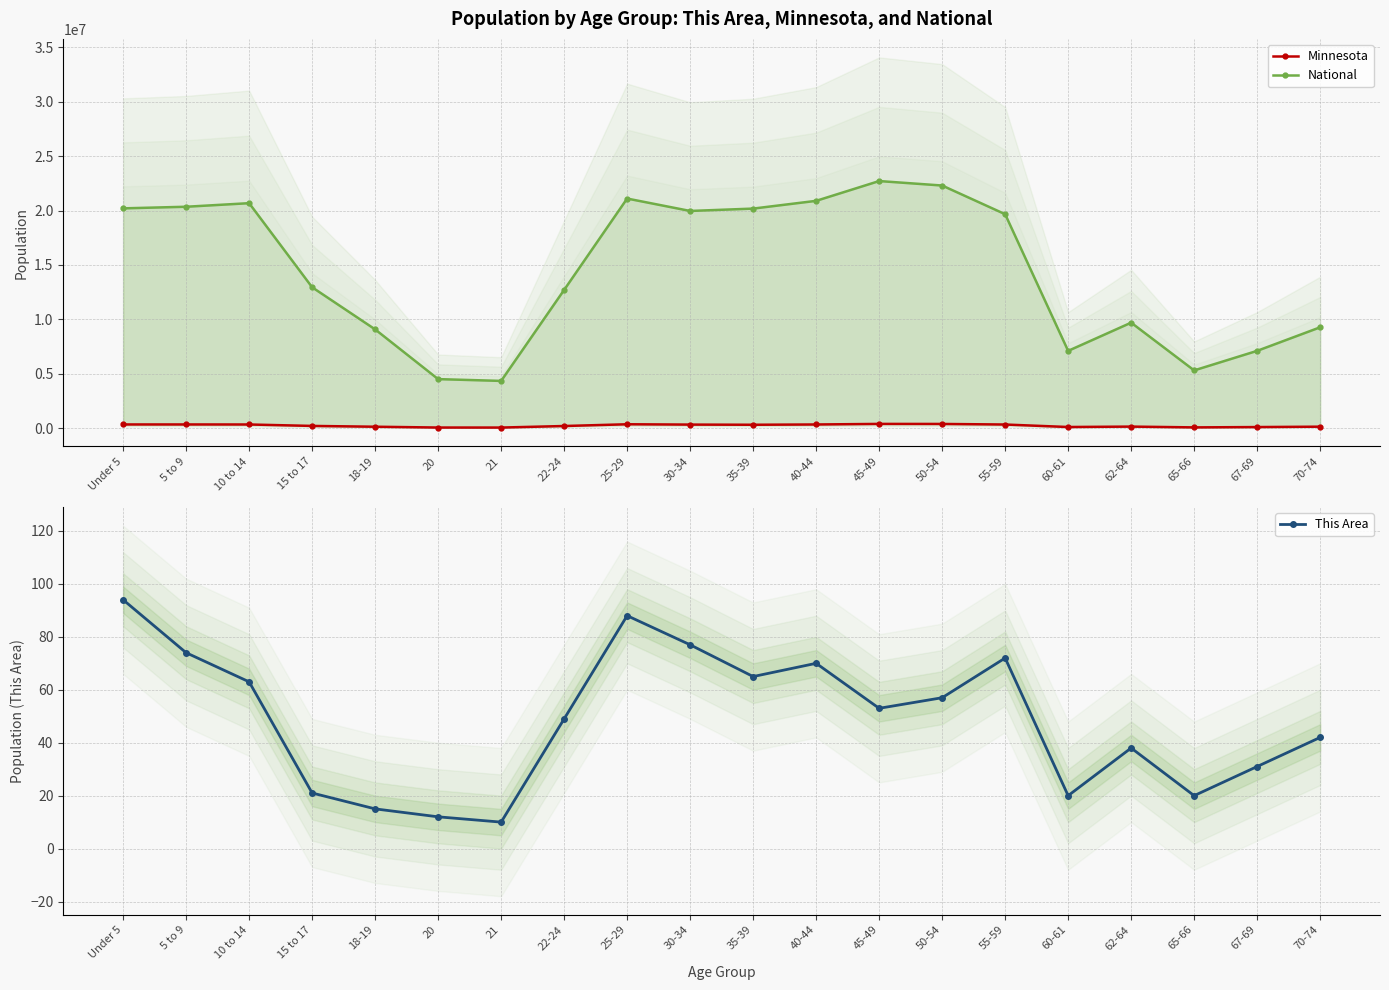

What is the sum of all Minnesota values?

4975231